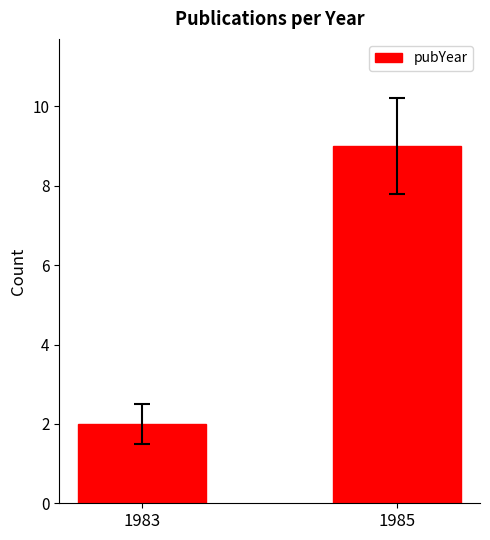

Count the values in the range 2 to 9.

2